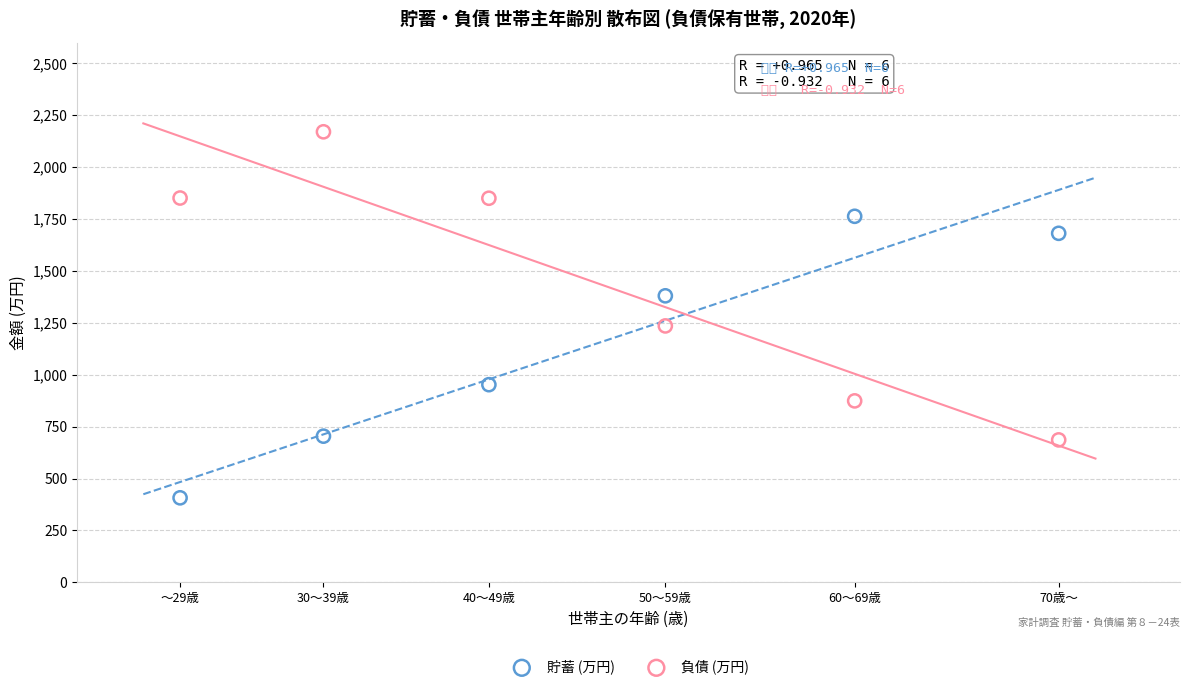

Which series contains the highest Y value?

負債 (万円)